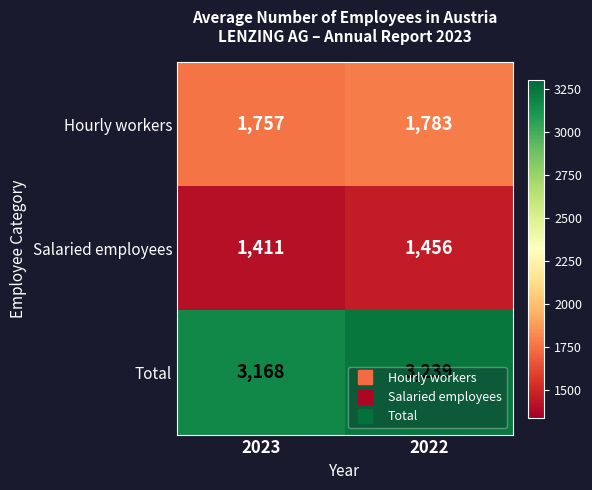

At which category does the chart reach its peak across all series?

2022